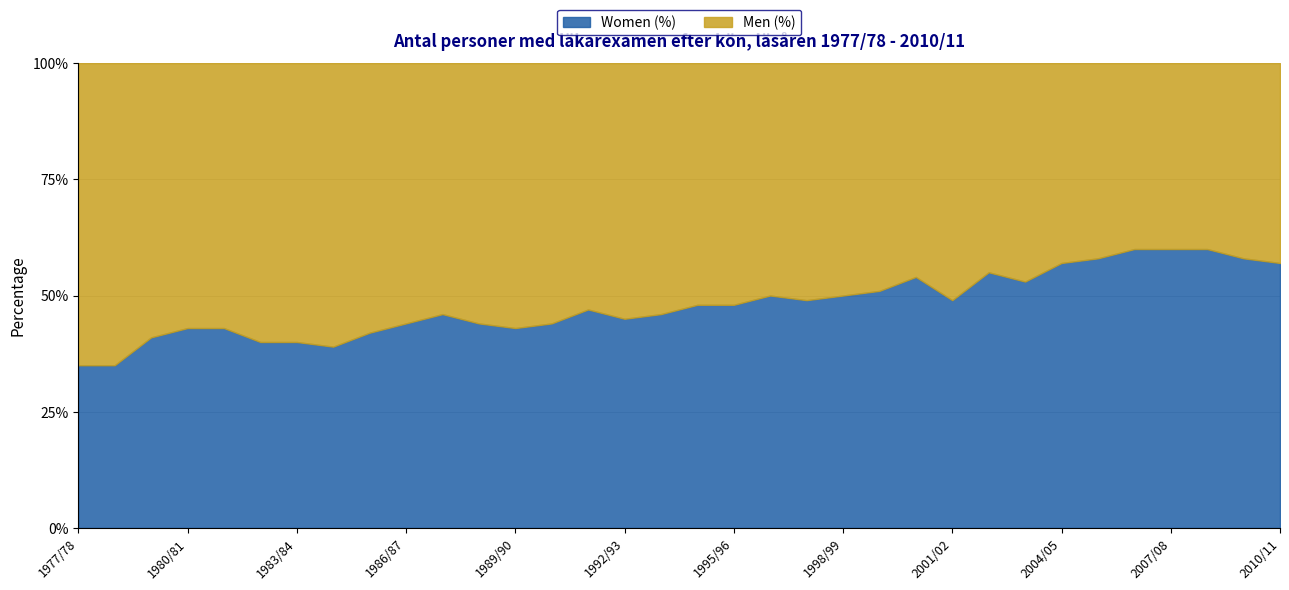

Where is Women (%) nearest to the value 47?

1991/92